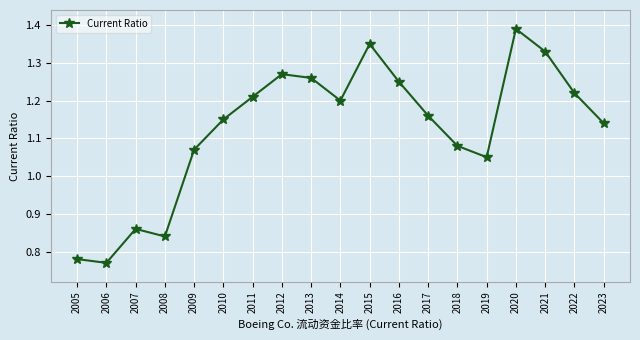

Which label corresponds to the largest value in the chart?

2020